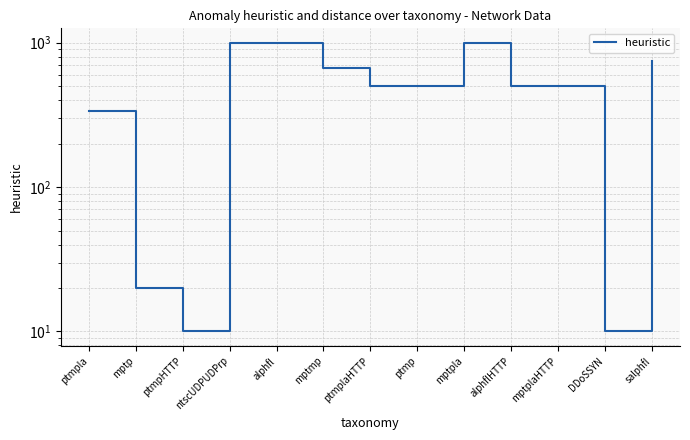

What value does the data have at alphflHTTP?

503.0